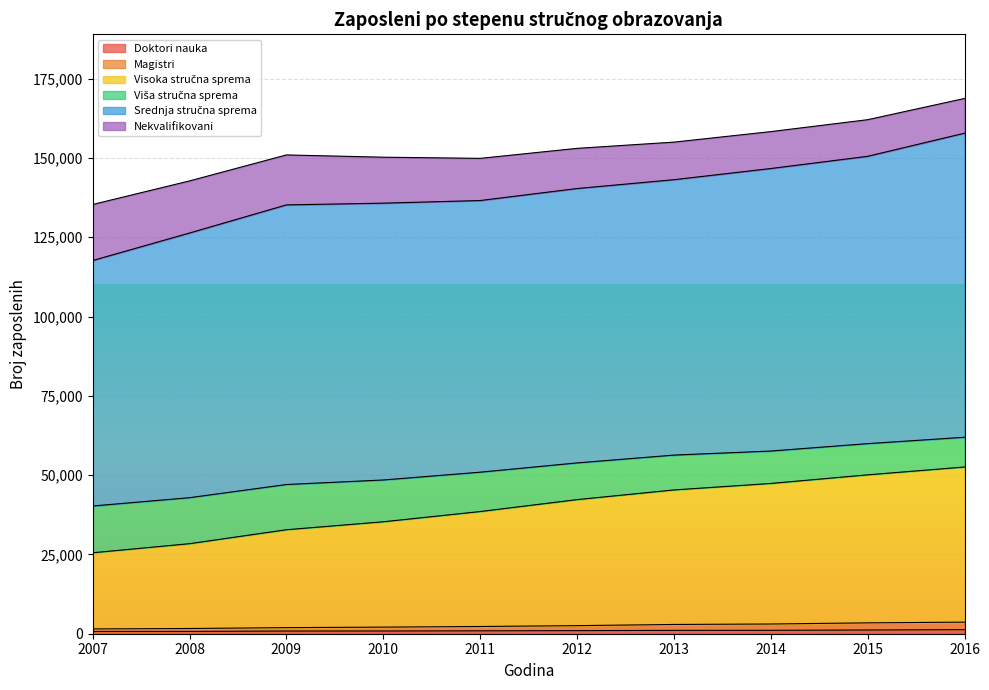

Does the chart display data point markers on the line(s)?

No